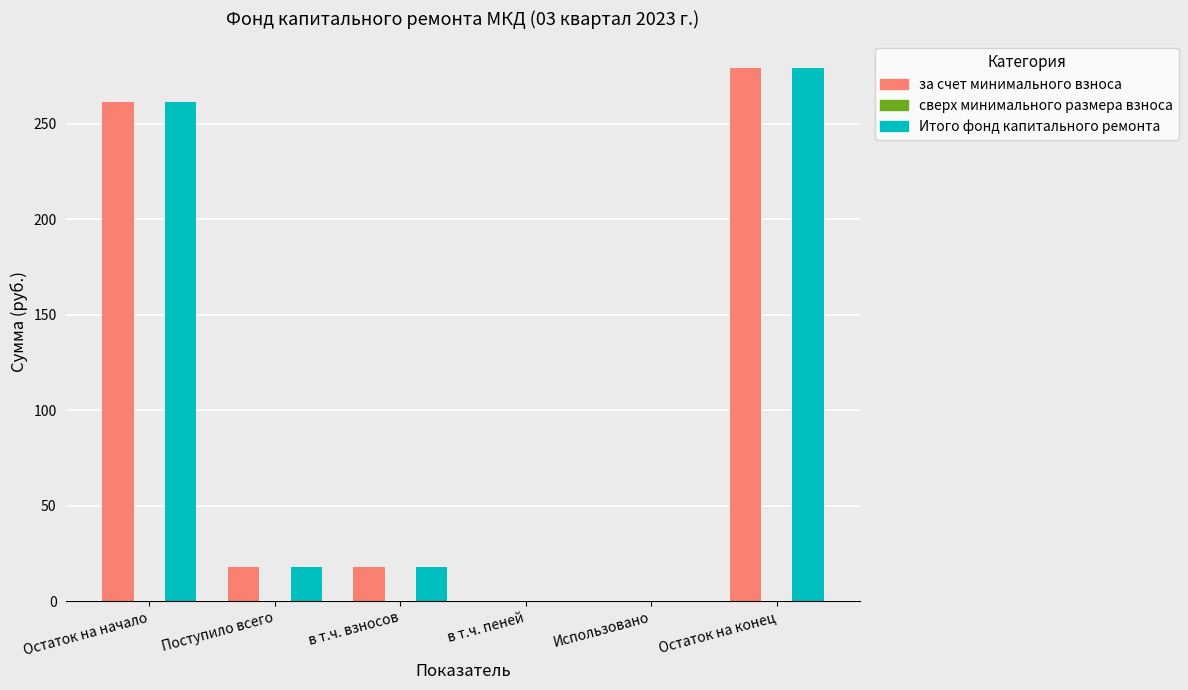

Read the за счет минимального взноса value at Остаток на конец.

279.1